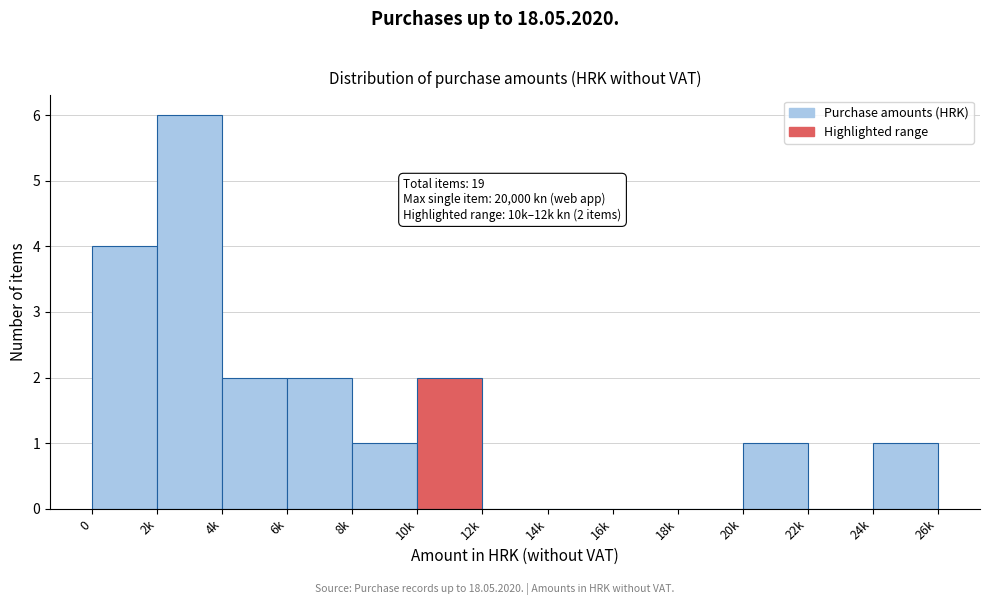

Reading left to right, transcribe all the data shown in this chart.

0=4	2k=6	4k=2	6k=2	8k=1	10k=2	12k=0	14k=0	16k=0	18k=0	20k=1	22k=0	24k=1